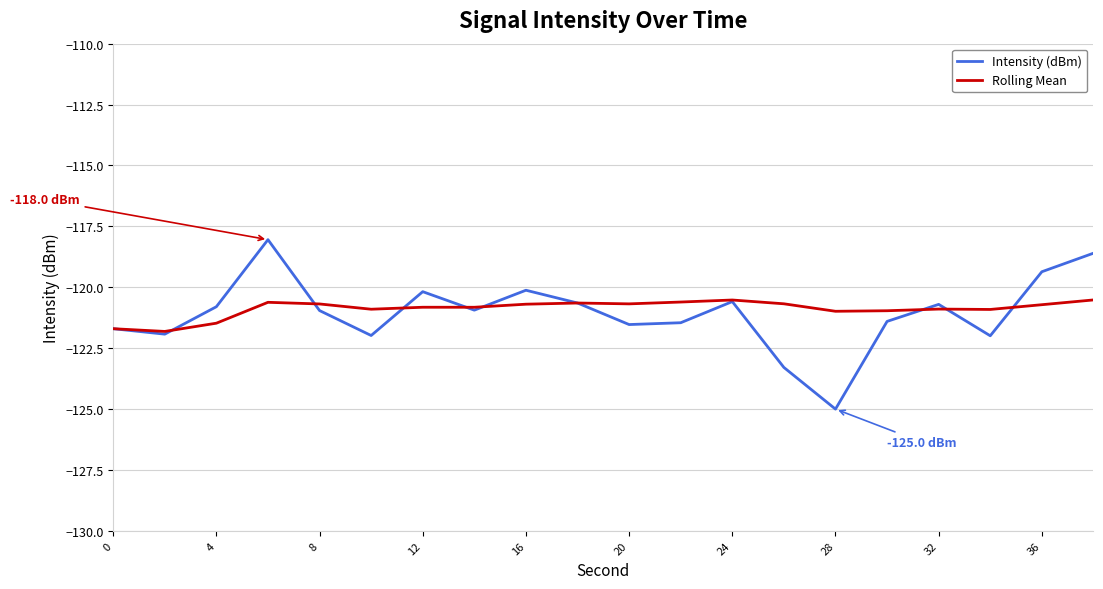

What is the minimum value shown in the chart?

-125.0